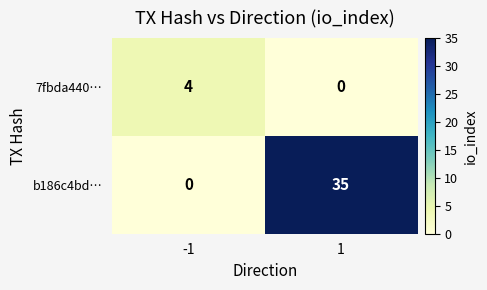

What is the approximate value of b186c4bd… at 1?

35